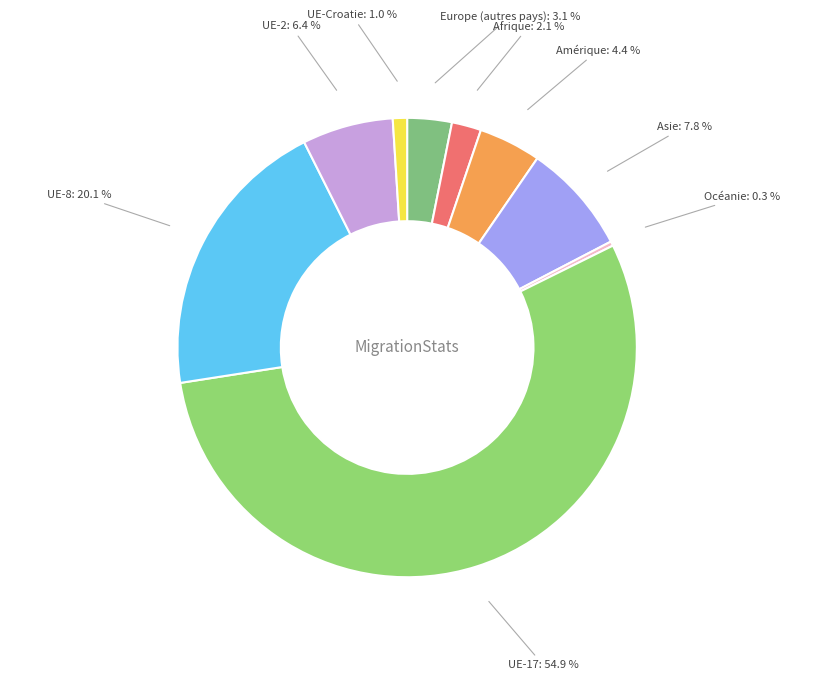

Count the number of slices in the pie.

9